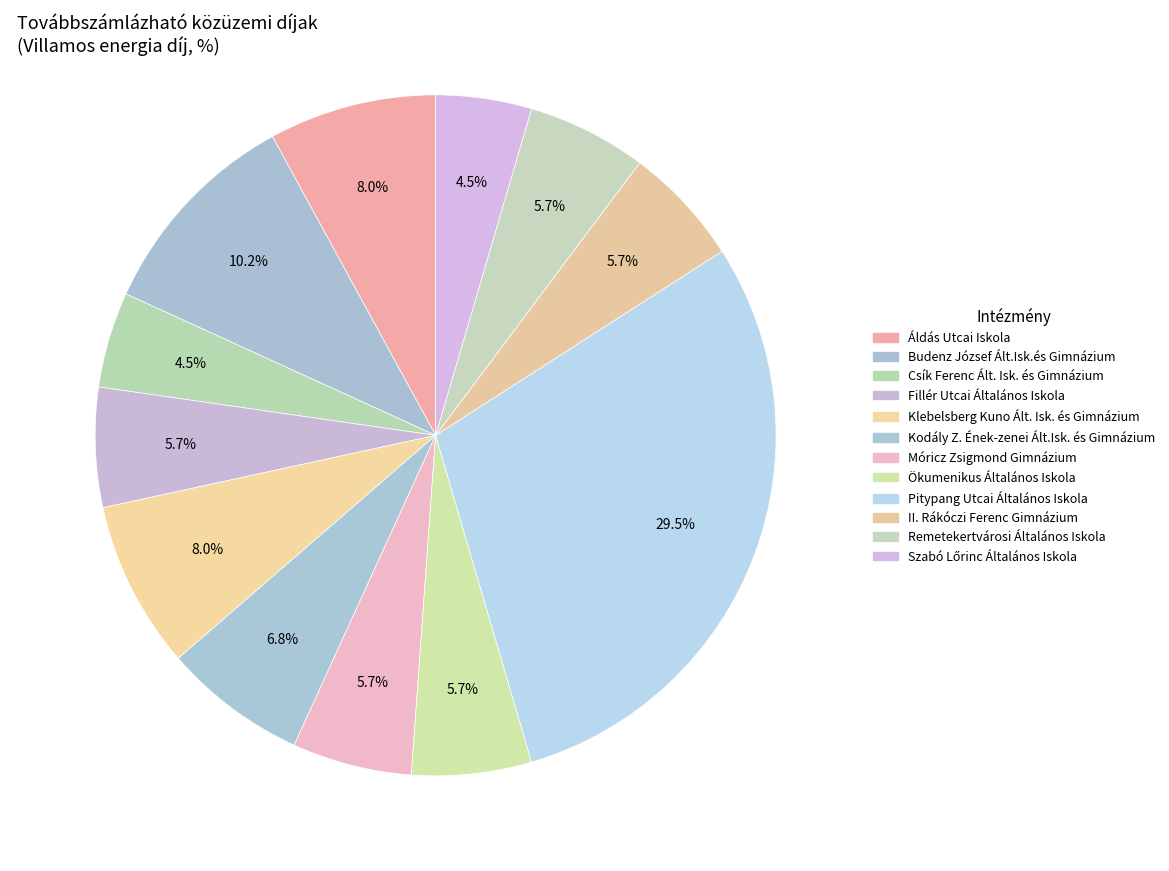

Count the number of slices in the pie.

12